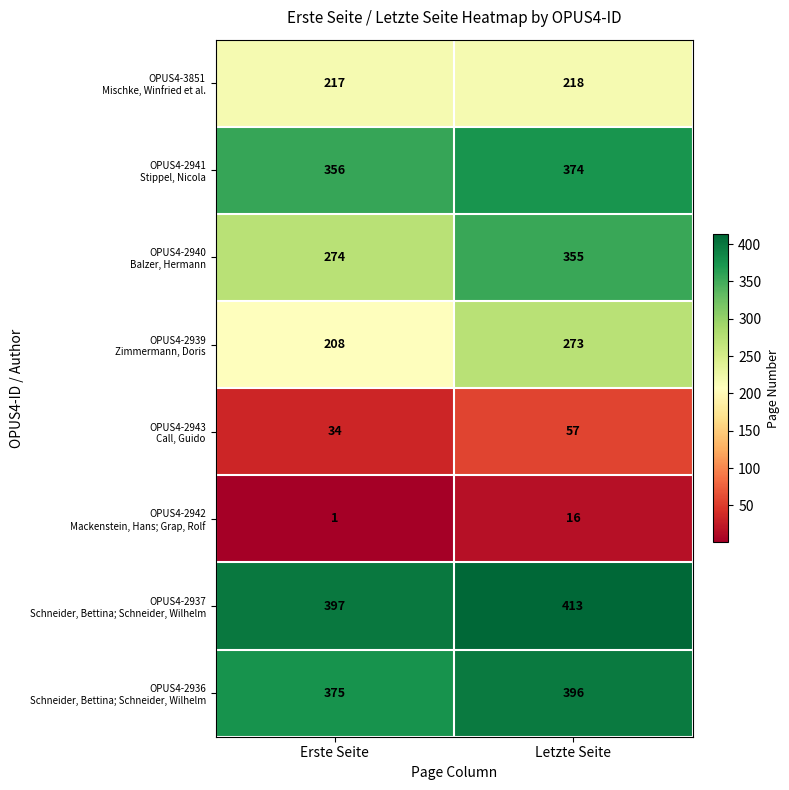

Which category has the highest value across all series?

Letzte Seite